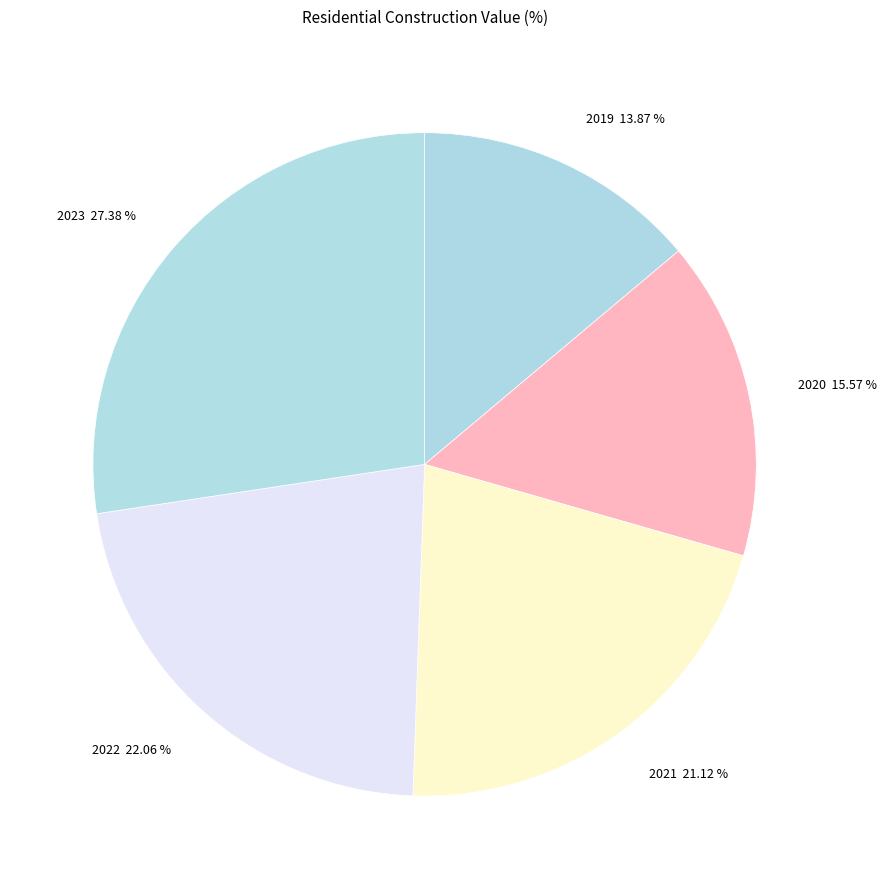

Is the sum of 2019 and 2022 greater than half?

No